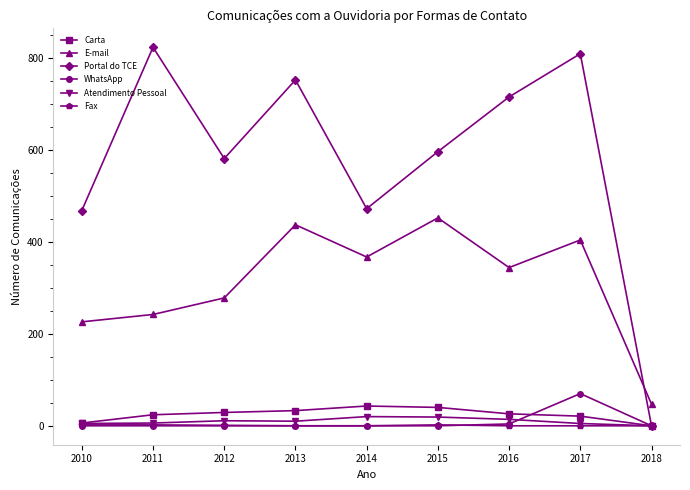

The Carta series shows 26 at 2016. True or false?

True